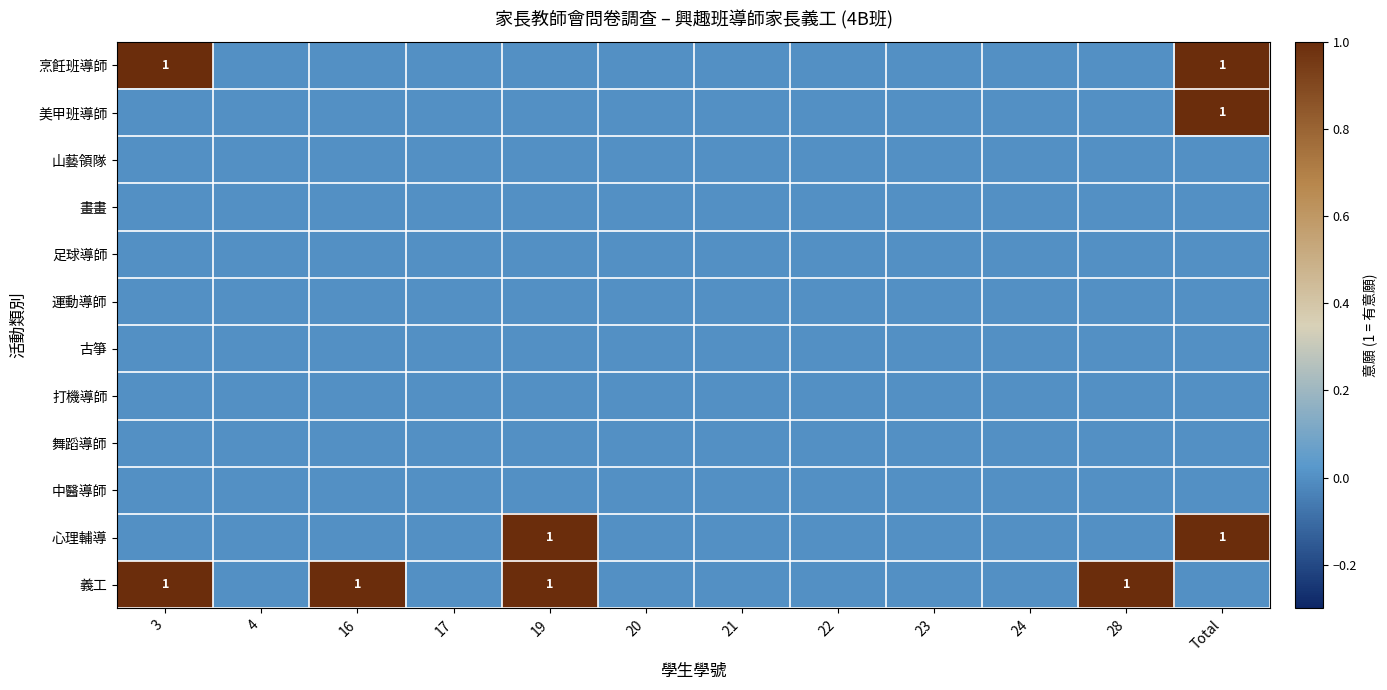

The value of 美甲班導師 at Total is 0. True or false?

False